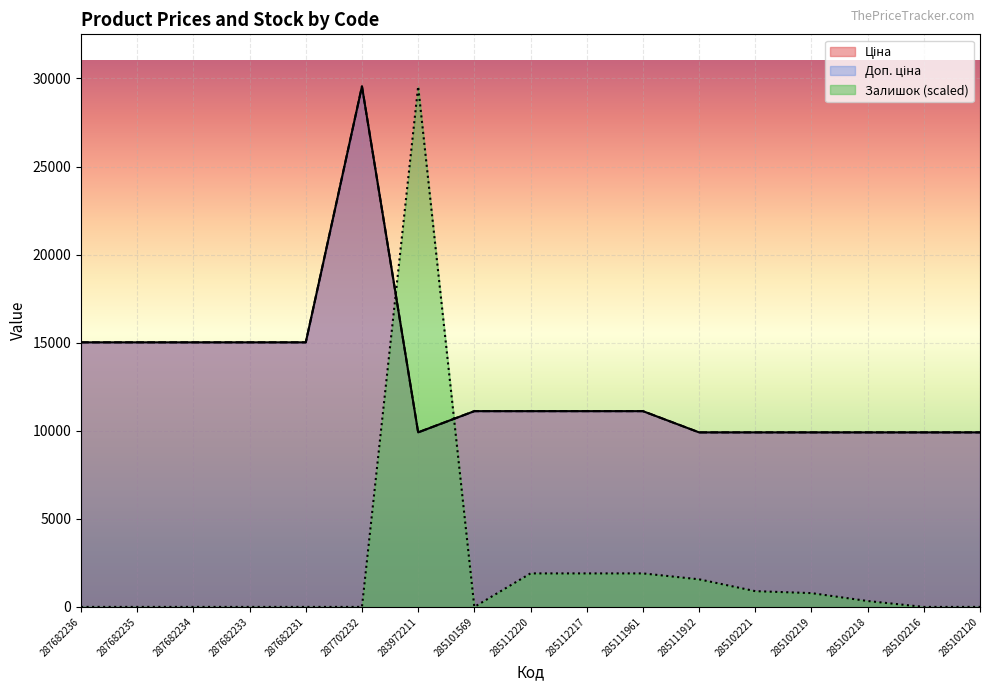

Where do Залишок and Ціна first cross each other?

287702232 and 283972211